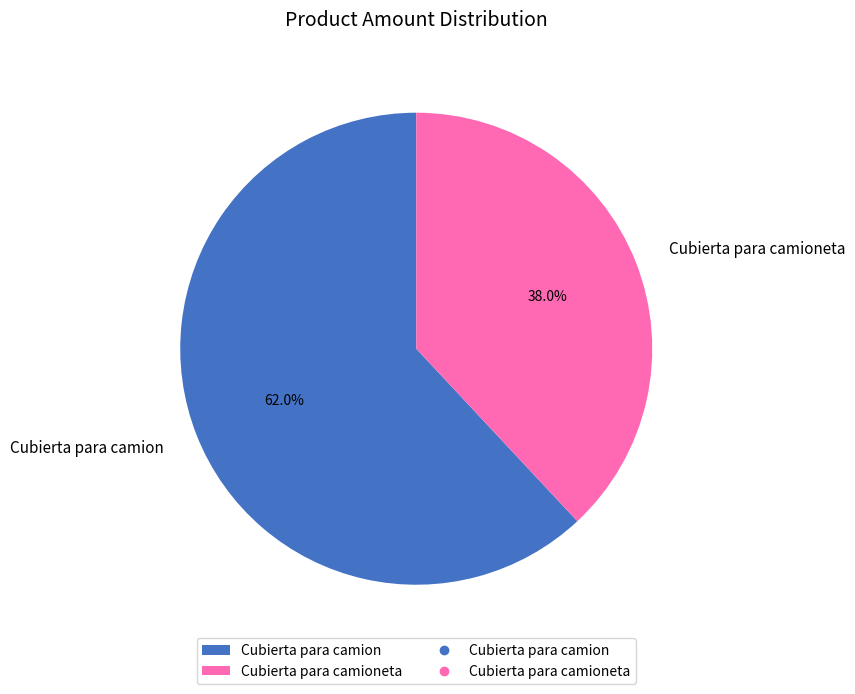

Which slice is the smallest?

Cubierta para camioneta